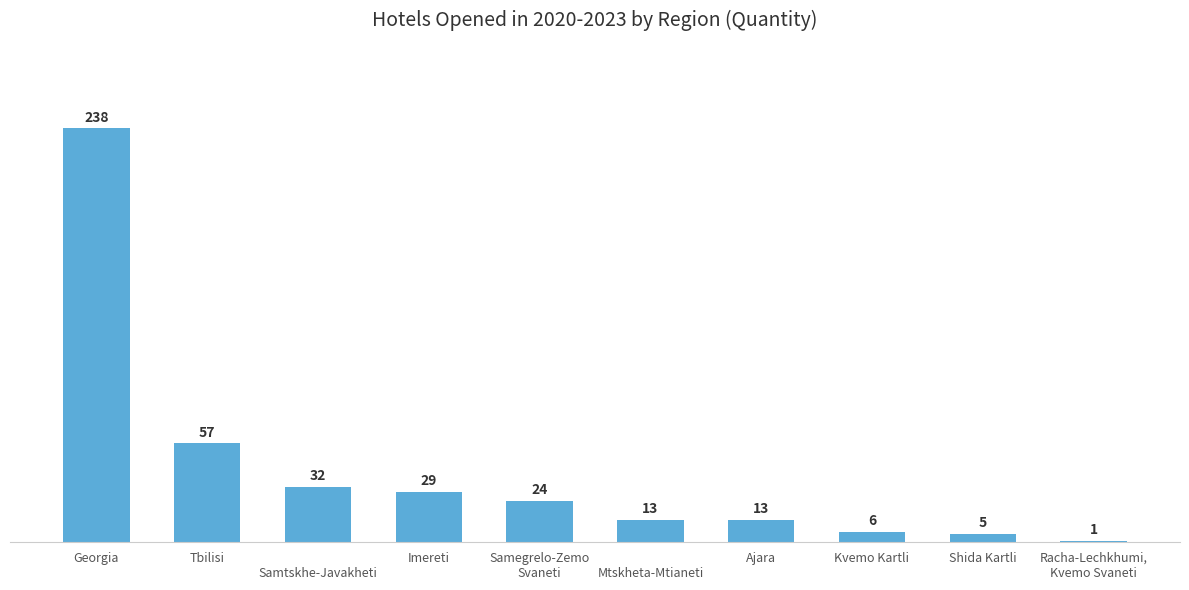

At which label does the data first exceed 24?

Georgia